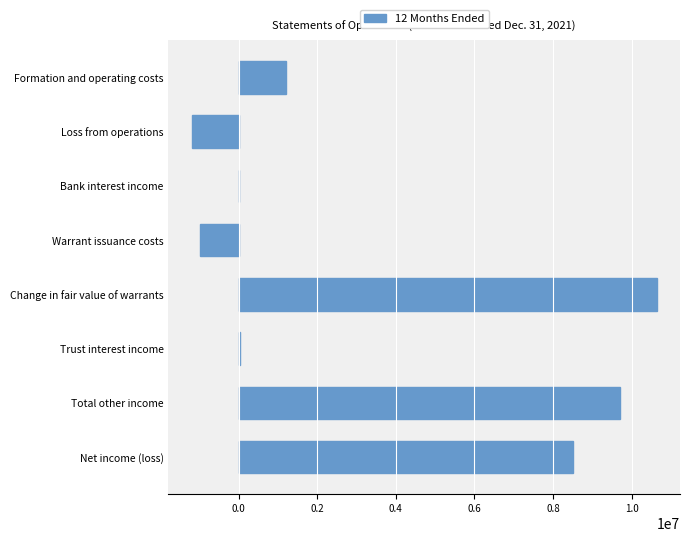

What is the sum of all values?

27898043